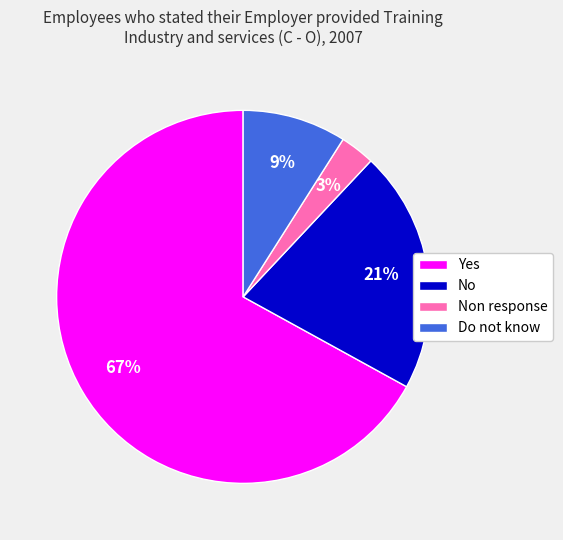

Combined, do Yes and Do not know account for over 50%?

Yes